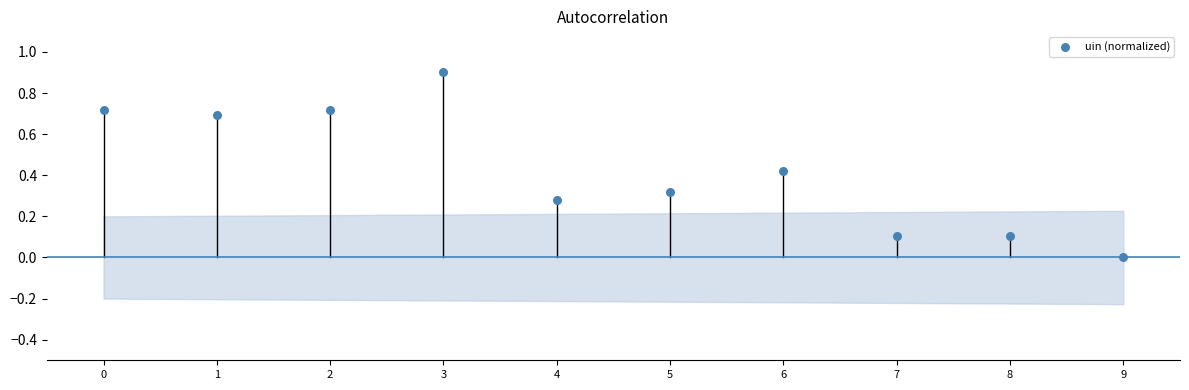

What is the range of Y values (max minus min)?

0.9